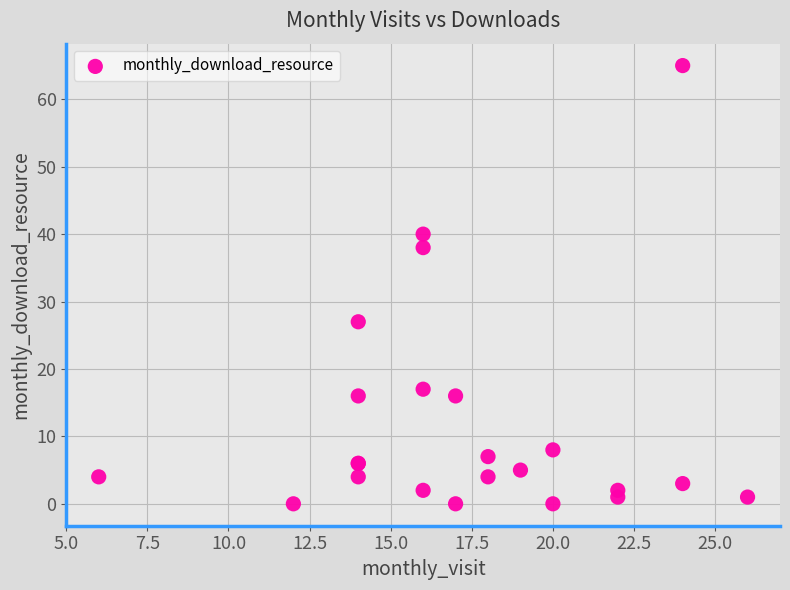

What Y value in the scatter plot is closest to 32?

27